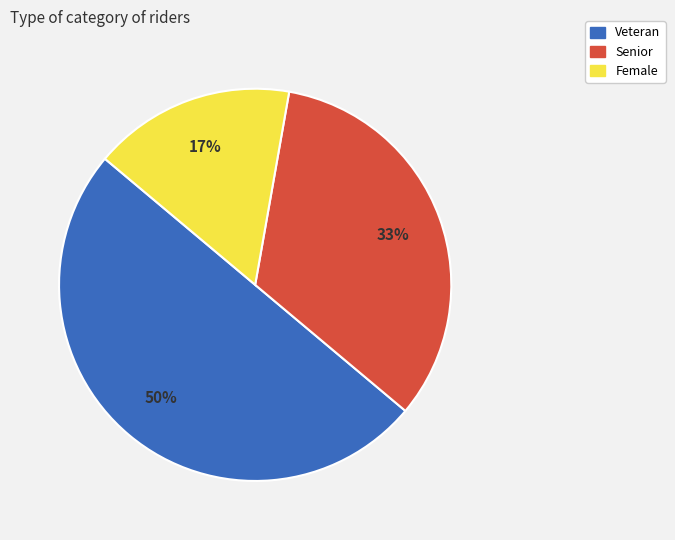

Is it true that Female is 10% of the pie?

False